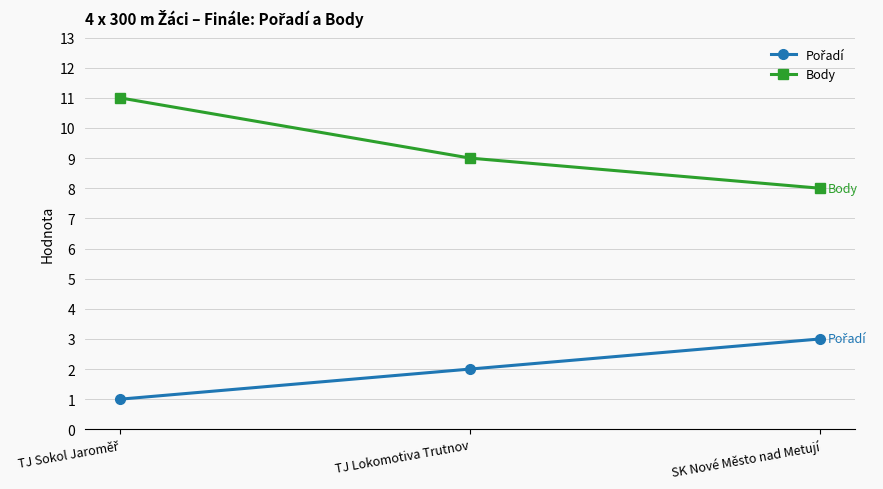

Which series has the largest total across all categories?

Body